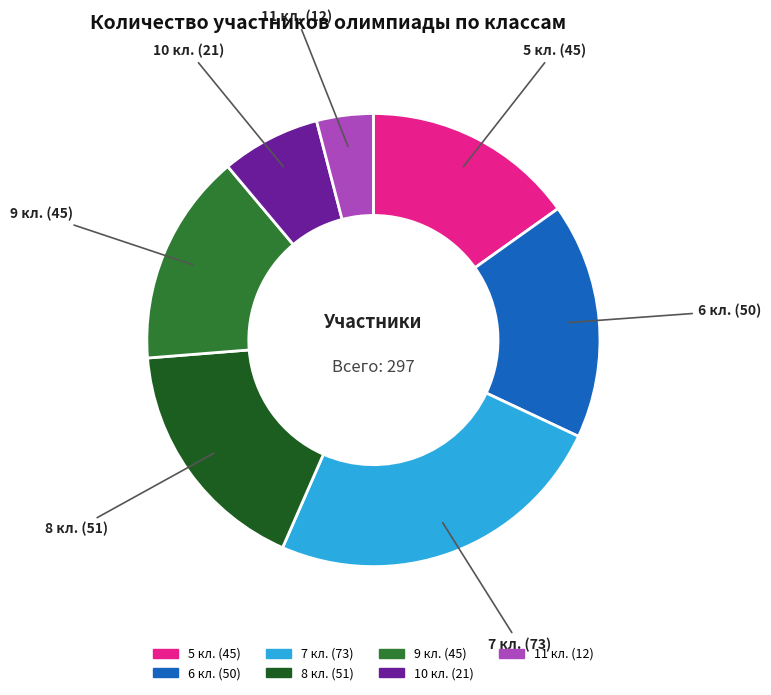

Is the sum of 7 кл. and 8 кл. greater than half?

No